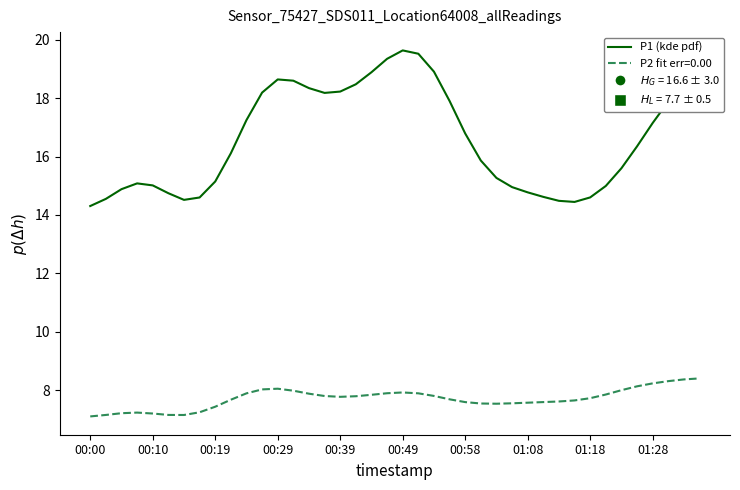

What is the maximum value shown in the chart?

19.6